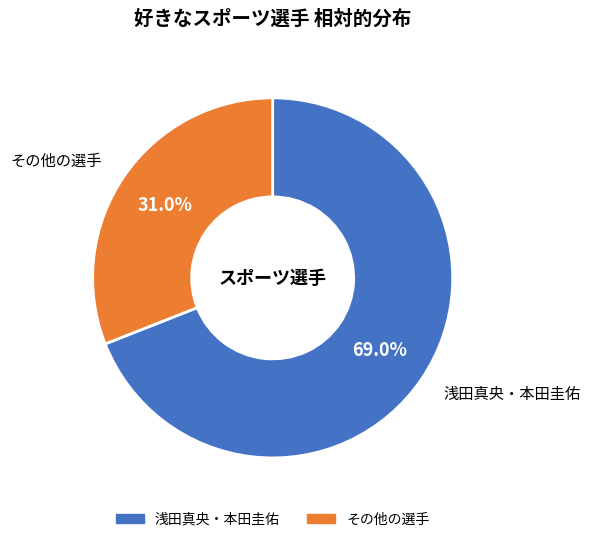

Count the number of slices in the pie.

2